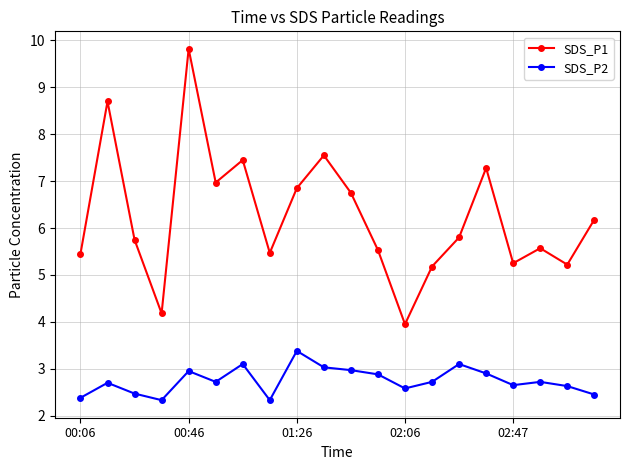

True or false: SDS_P2 has more than 1 interior local peaks.

True